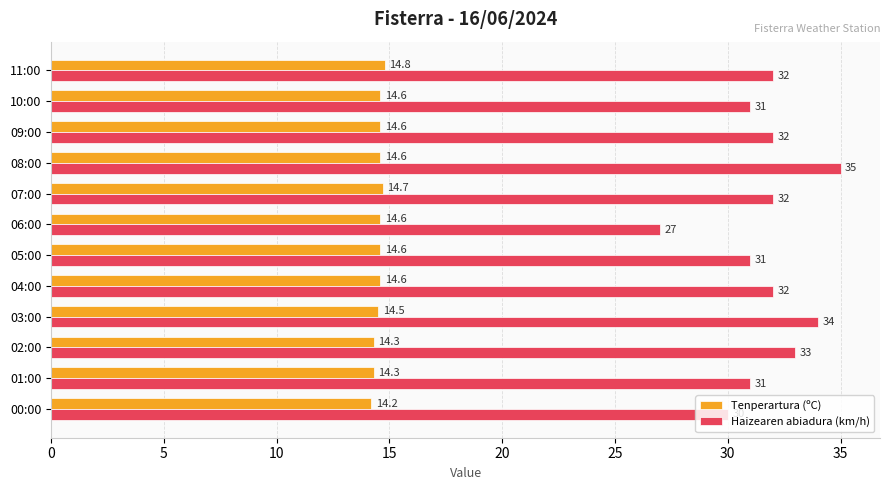

How many Tenperartura (ºC) values are between 14 and 15?

12